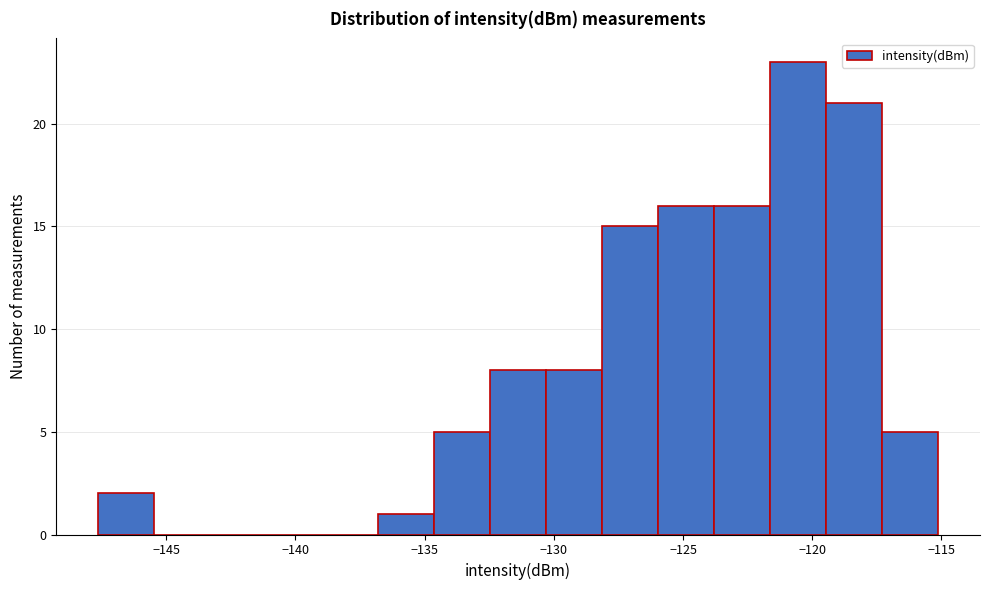

Reading left to right, transcribe this chart: for each bar, give the range it covers on the x-axis and its height. Neither the bar edges nor the heights are printed on the chart, so give them approximately, as read against the axes.

-147.5 to -145.5: 2
-145.5 to -143.5: 0
-143.5 to -141.0: 0
-141.0 to -139.0: 0
-139.0 to -137.0: 0
-137.0 to -134.5: 1
-134.5 to -132.5: 5
-132.5 to -130.5: 8
-130.5 to -128.0: 8
-128.0 to -126.0: 15
-126.0 to -124.0: 16
-124.0 to -121.5: 16
-121.5 to -119.5: 23
-119.5 to -117.5: 21
-117.5 to -115.0: 5